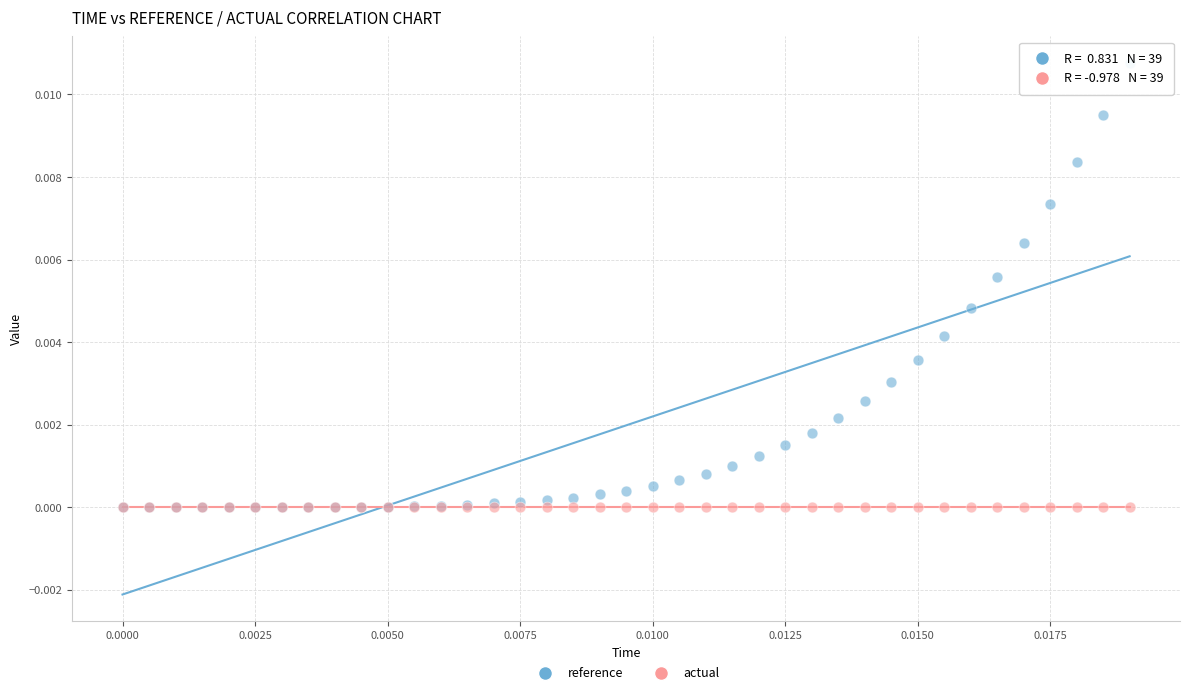

What are all the series names shown in the legend?

reference, actual